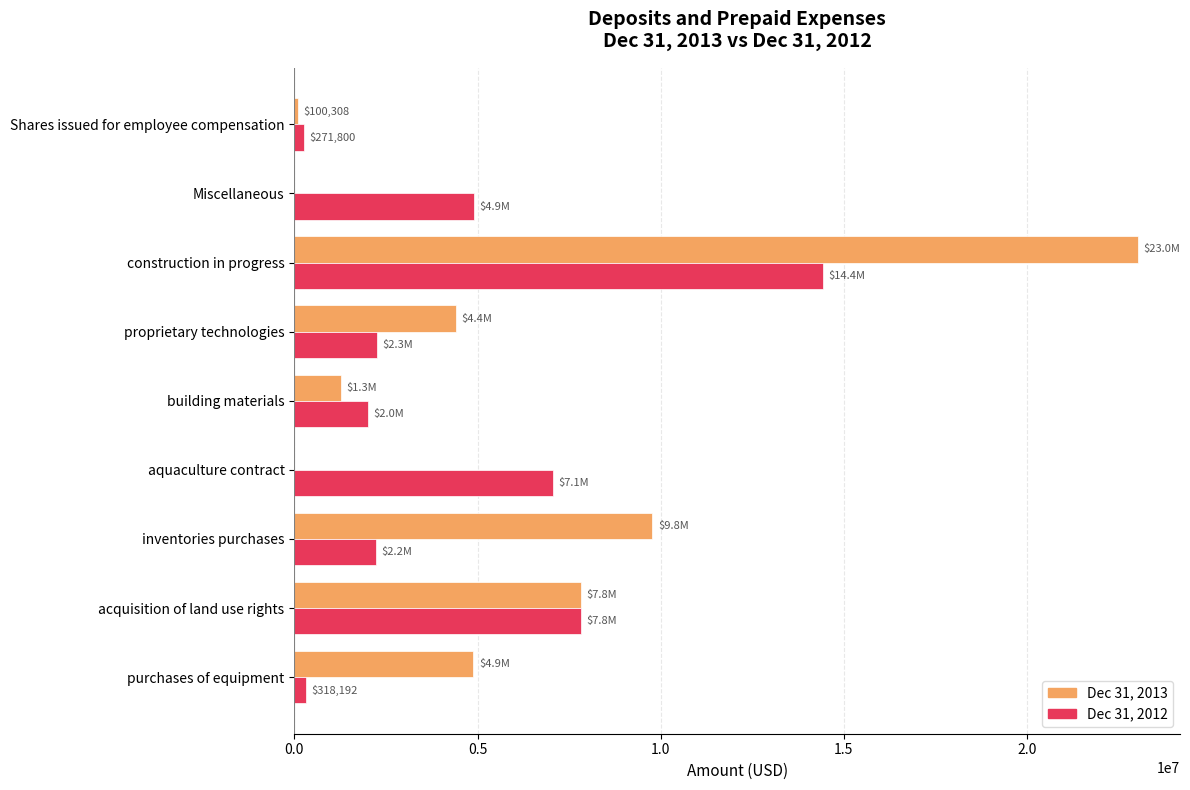

Which category has the highest value across all series?

construction in progress